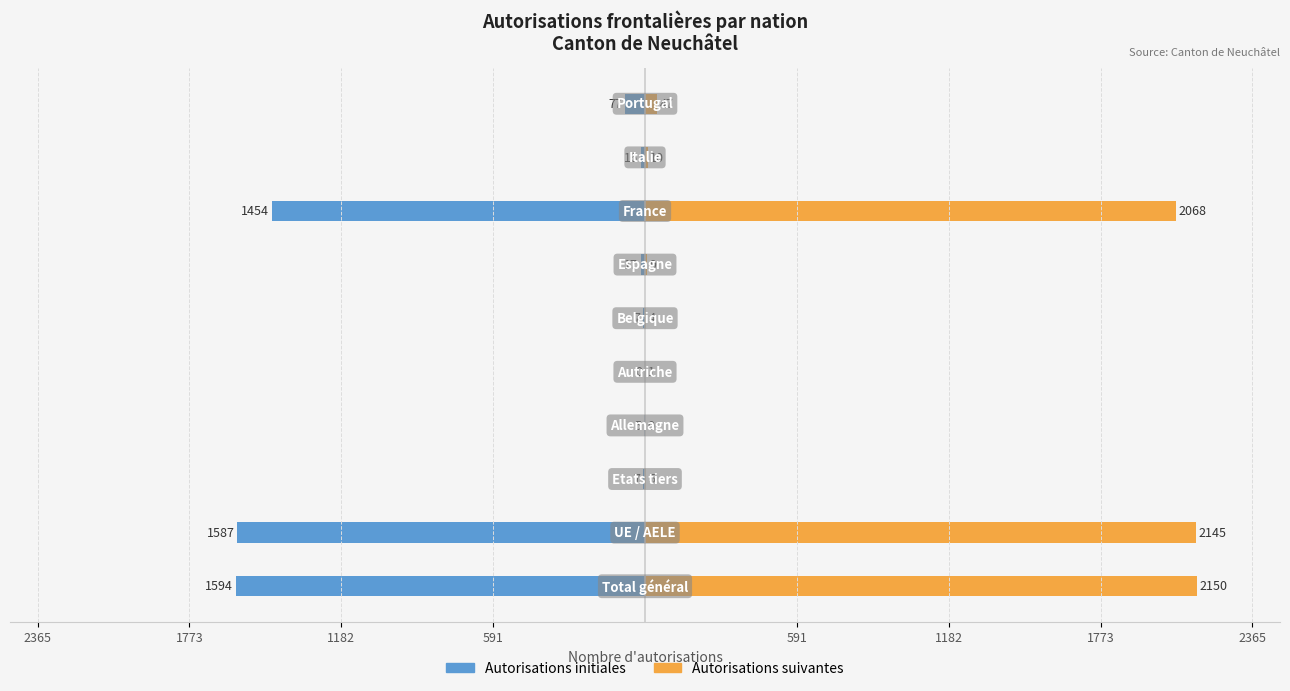

The value of Autorisations initiales at 1182 is -1587. True or false?

True